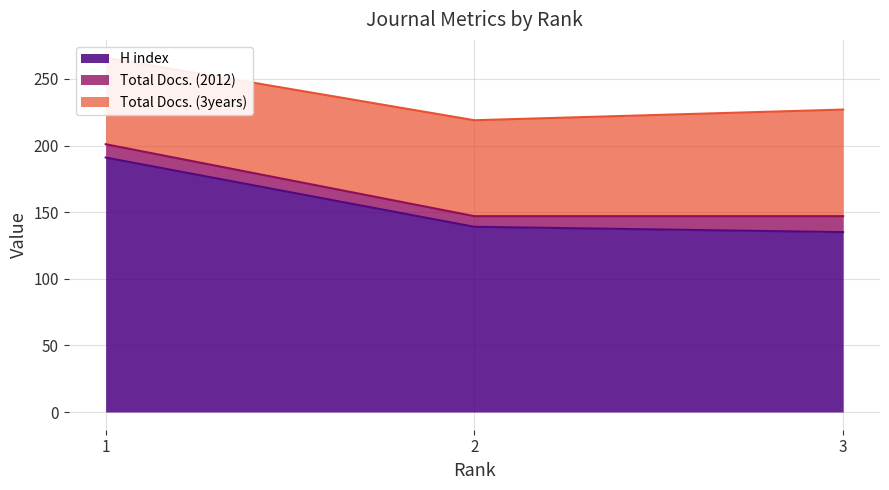

Reading left to right, list all the values displayed in this chart.

H index: 191	139	135
Total Docs. (2012): 10	8	12
Total Docs. (3years): 65	72	80